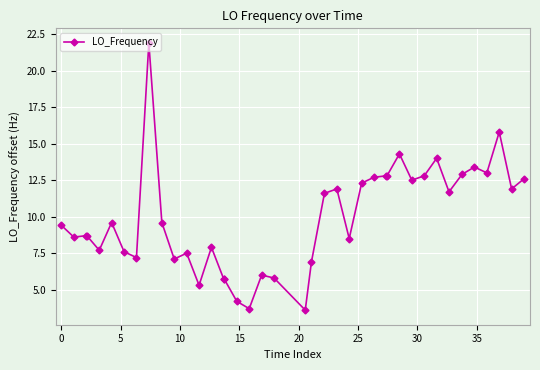

What is the maximum value shown in the chart?

21.9